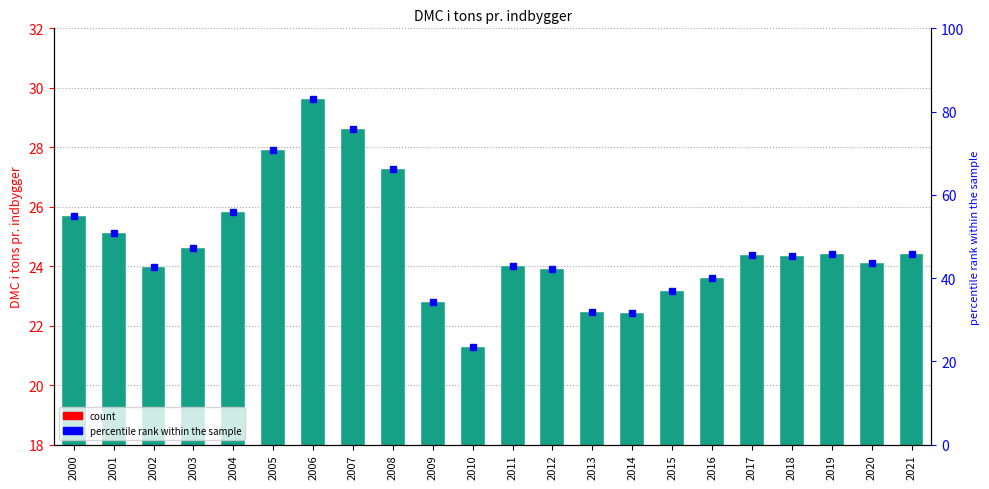

Rank the categories by value from lowest to highest.

2010, 2014, 2013, 2009, 2015, 2016, 2012, 2002, 2011, 2020, 2018, 2017, 2021, 2019, 2003, 2001, 2000, 2004, 2008, 2005, 2007, 2006